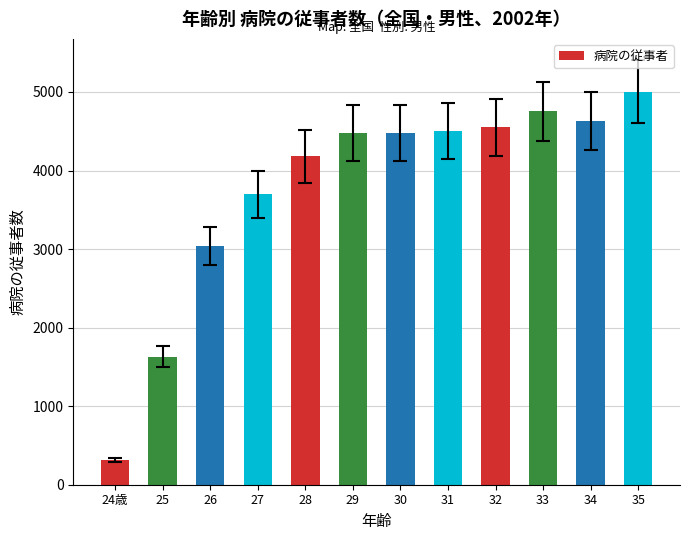

Between 26 and 25, which is larger?

26